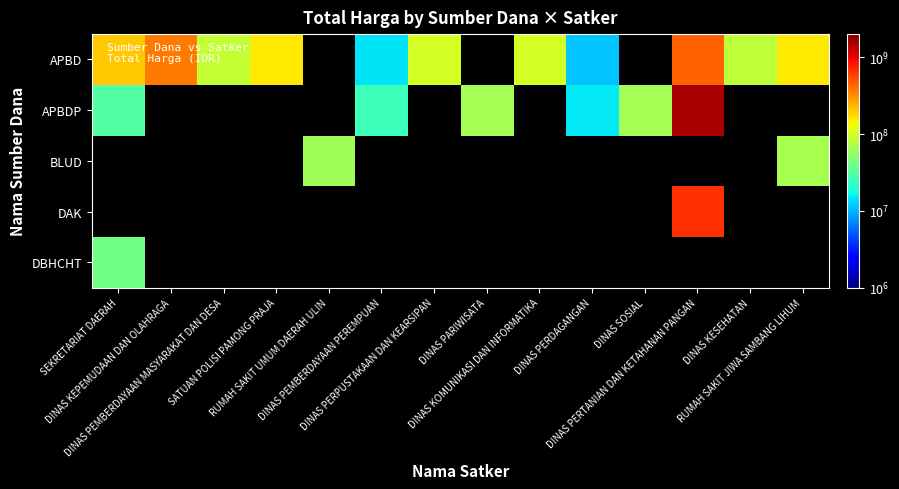

Where is APBDP nearest to the value 750775075?

DINAS SOSIAL